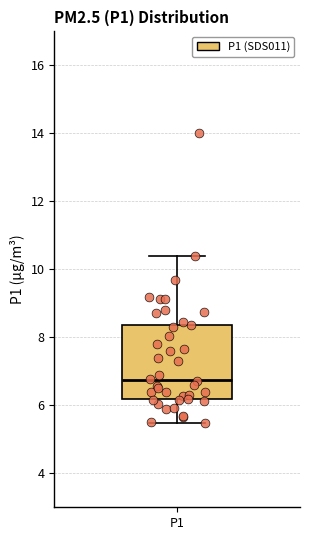

Read this box plot against the y-axis: the position of the median line, the range covered by the box, and the ends of both whiskers. The values are not printed on the chart, so give them approximately, as read against the axis.

median 6.8, box 6.2 to 8.4, whiskers 5.4 to 10.4